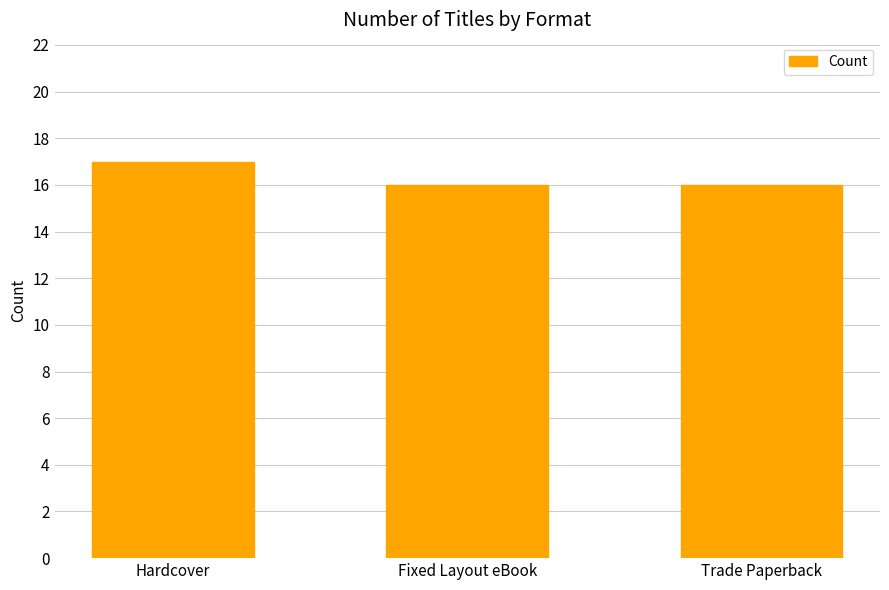

Is it true that the value at Trade Paperback is 7?

False